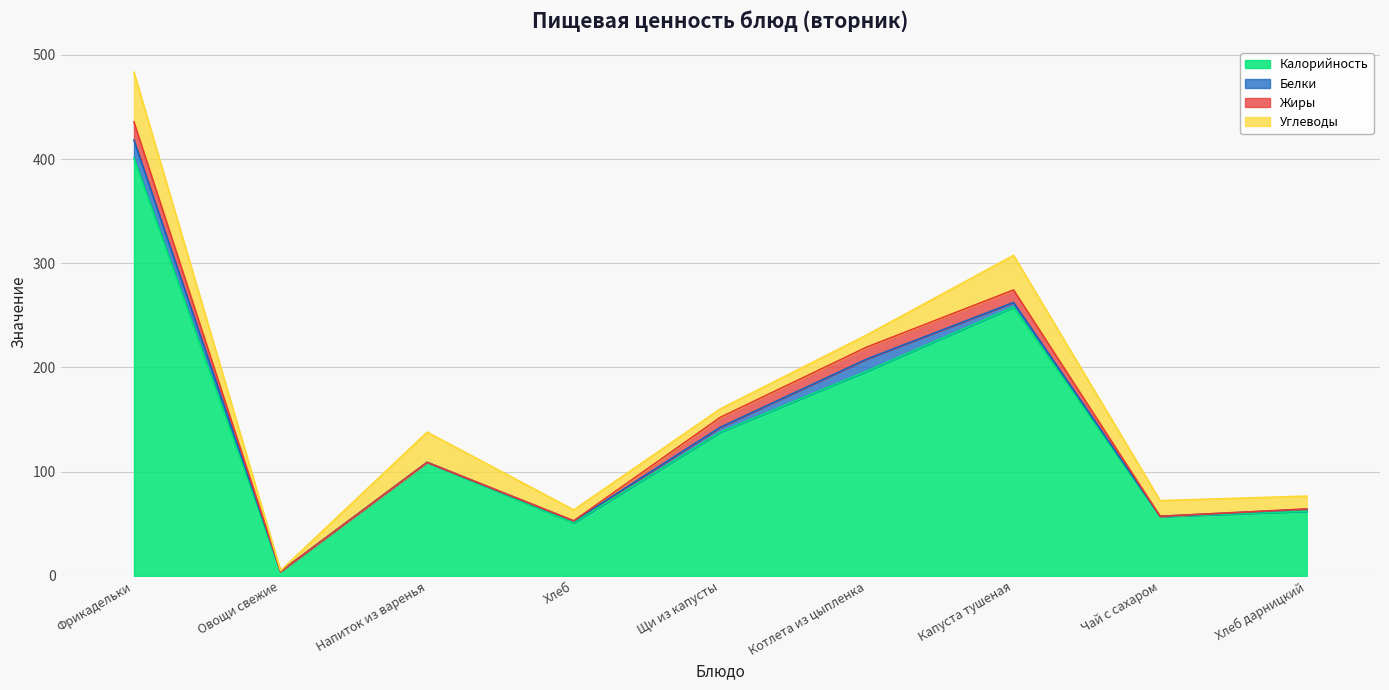

True or false: Калорийность and Углеводы cross at least once.

False